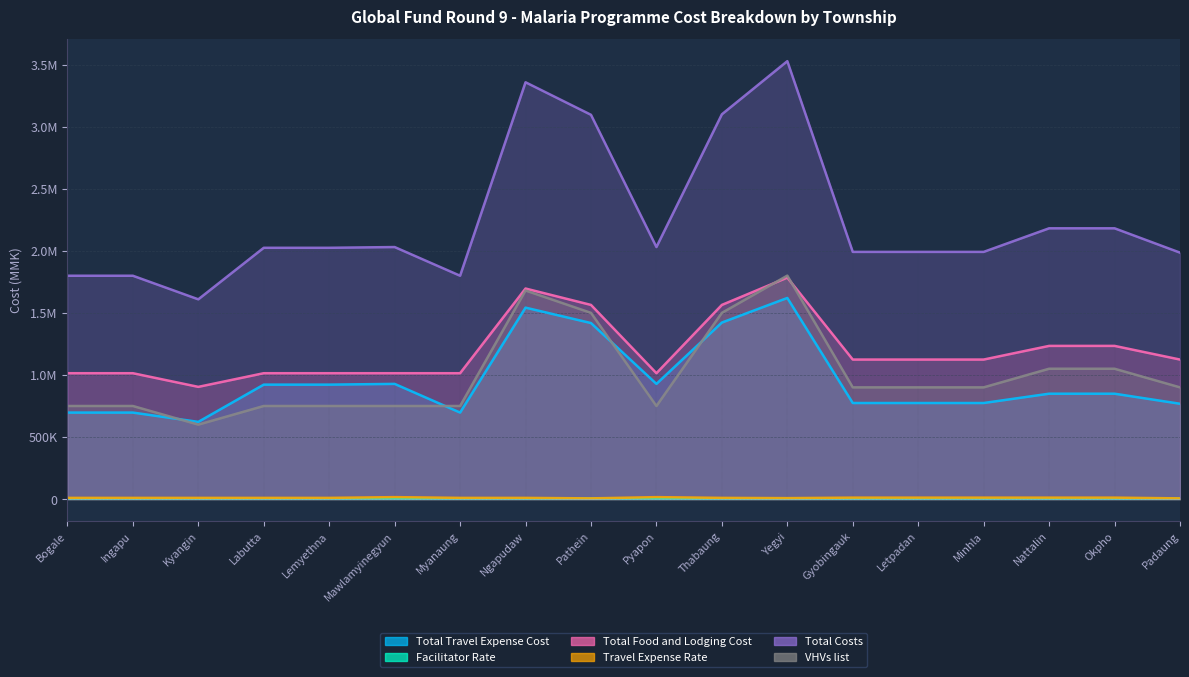

True or false: VHVs list and Travel Expense Rate intersect in this chart.

False